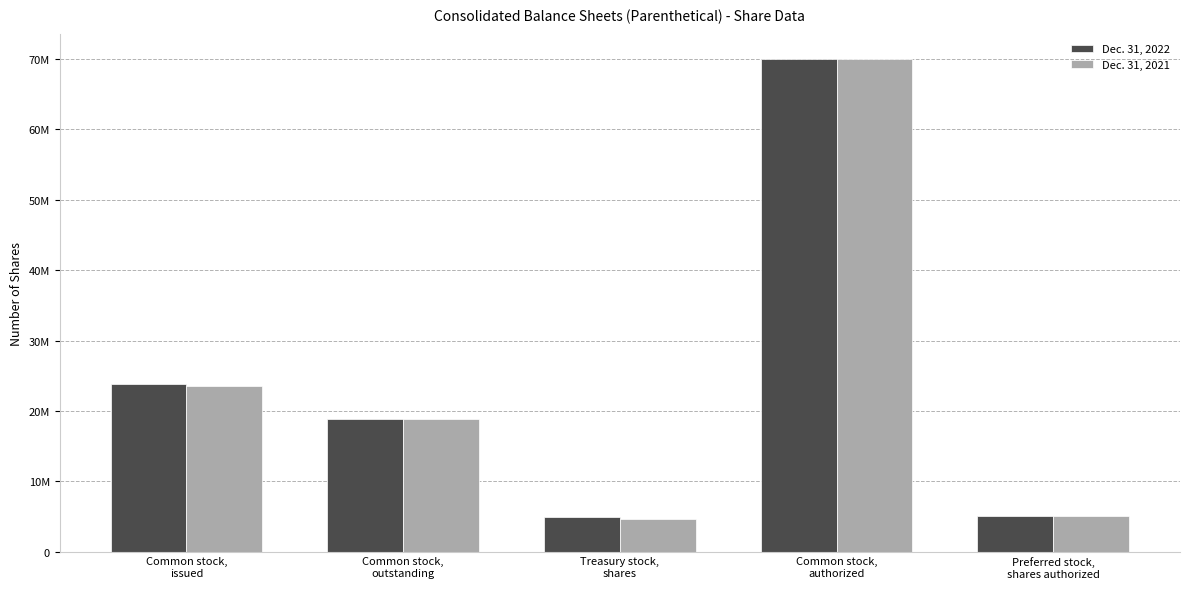

What are all the series names shown in the legend?

Dec. 31, 2022, Dec. 31, 2021